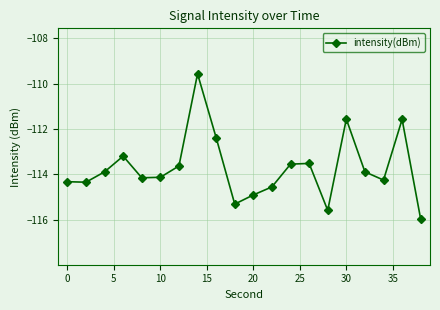

What is the average value?

-113.7